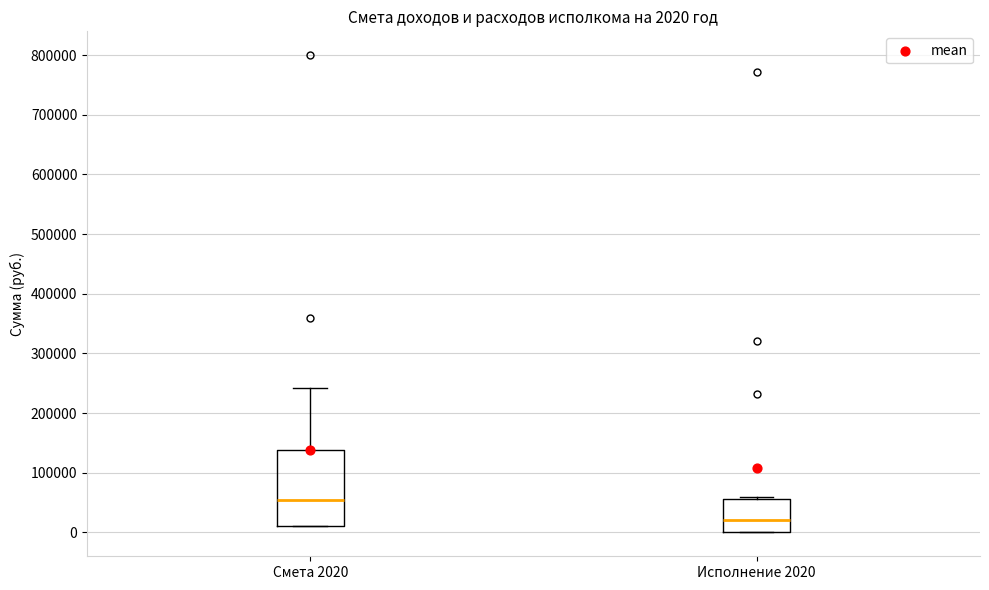

Which box is the tallest, from its lower edge to its upper edge?

Смета 2020